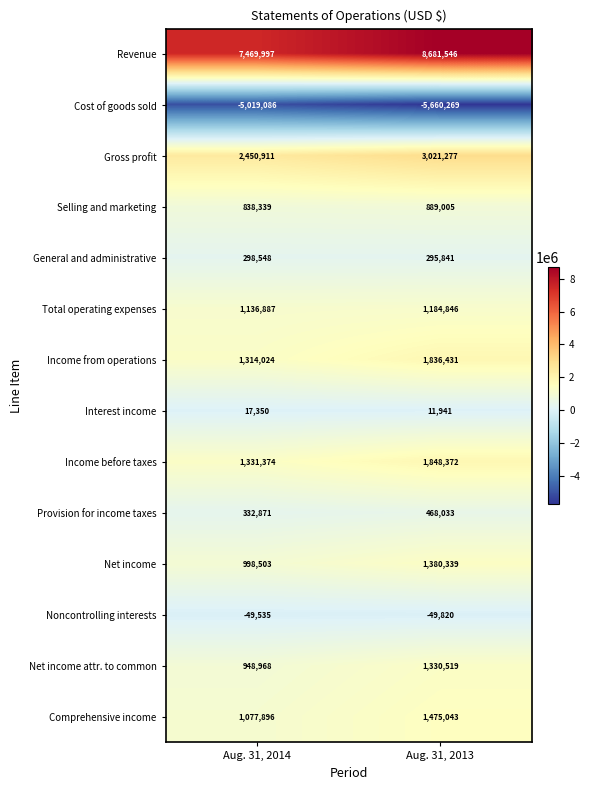

Which series has the widest spread of values?

Revenue